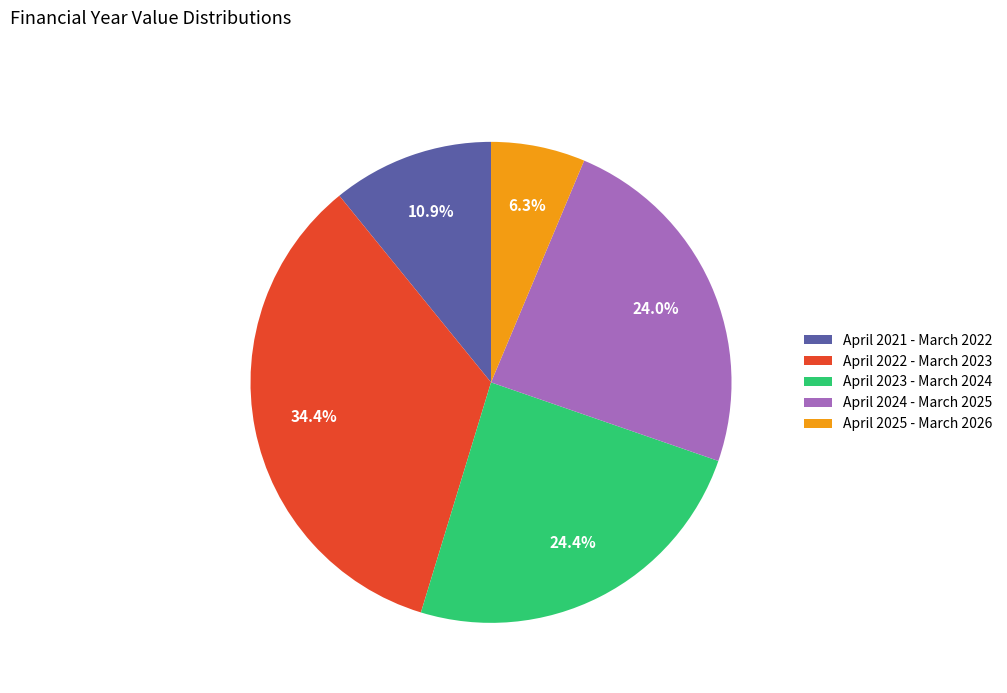

The April 2021 - March 2022 slice represents 16% of the pie. True or false?

False